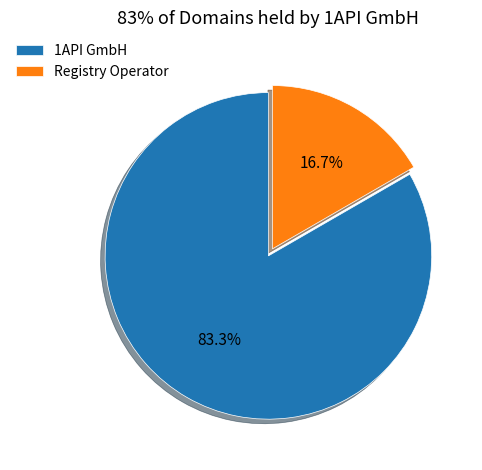

The Registry Operator slice represents 17% of the pie. True or false?

True